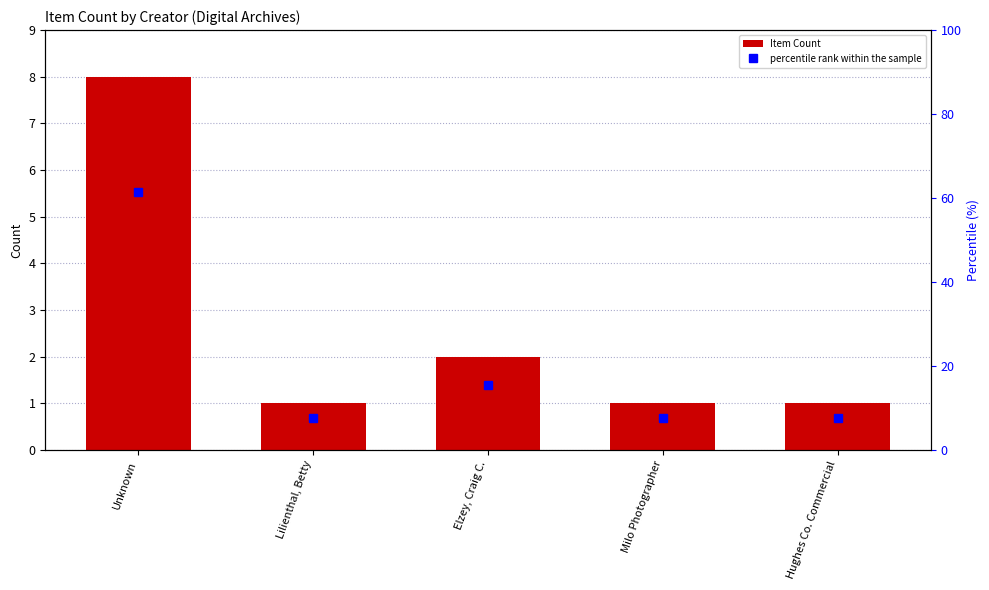

Is the value of percentile rank within the sample at Lilienthal, Betty greater than the value of Item Count at Milo Photographer?

Yes